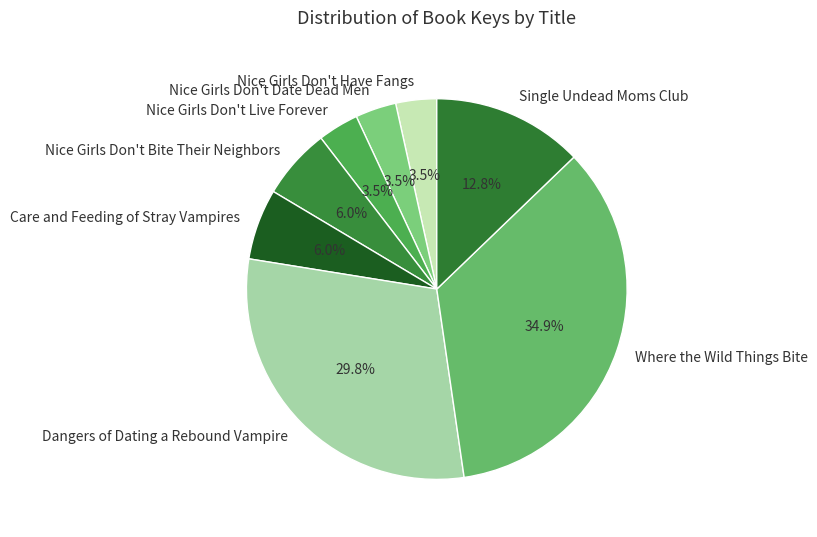

Which slice is the largest?

Where the Wild Things Bite